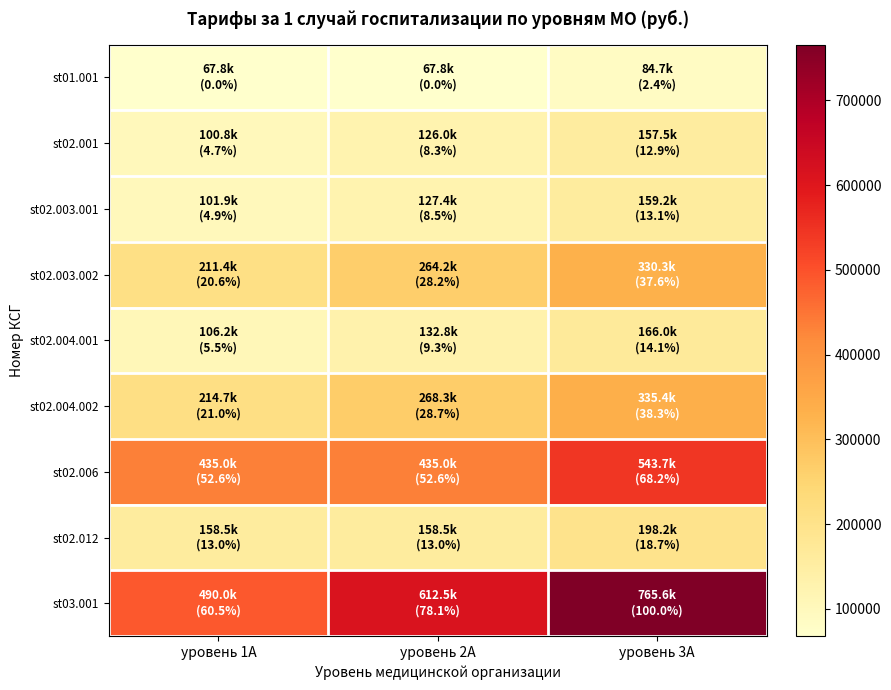

Reading right to left, what are all the values shown in this chart?

st01.001: уровень 3A=84694.8	уровень 2A=67755.8	уровень 1A=67755.8
st02.001: уровень 3A=157532.3	уровень 2A=126025.9	уровень 1A=100820.7
st02.003.001: уровень 3A=159226.2	уровень 2A=127381.0	уровень 1A=101904.8
st02.003.002: уровень 3A=330309.7	уровень 2A=264247.8	уровень 1A=211398.2
st02.004.001: уровень 3A=166001.8	уровень 2A=132801.5	уровень 1A=106241.2
st02.004.002: уровень 3A=335391.4	уровень 2A=268313.1	уровень 1A=214650.5
st02.006: уровень 3A=543740.6	уровень 2A=434992.5	уровень 1A=434992.5
st02.012: уровень 3A=198185.8	уровень 2A=158548.7	уровень 1A=158548.7
st03.001: уровень 3A=765641.0	уровень 2A=612512.8	уровень 1A=490010.3